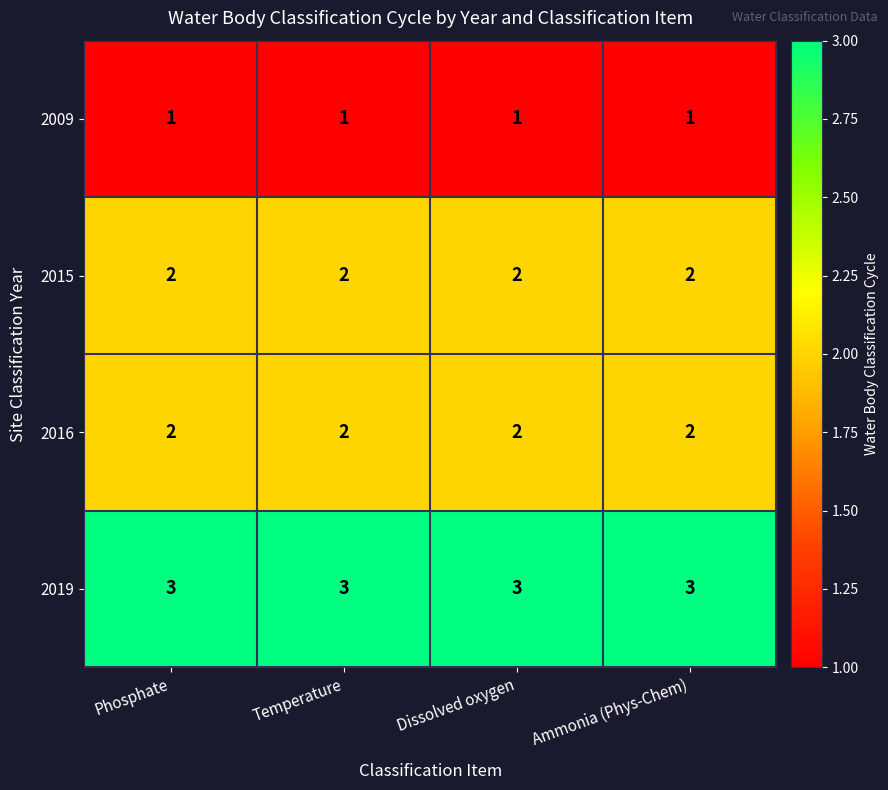

What is the sum of all 2019 values?

12